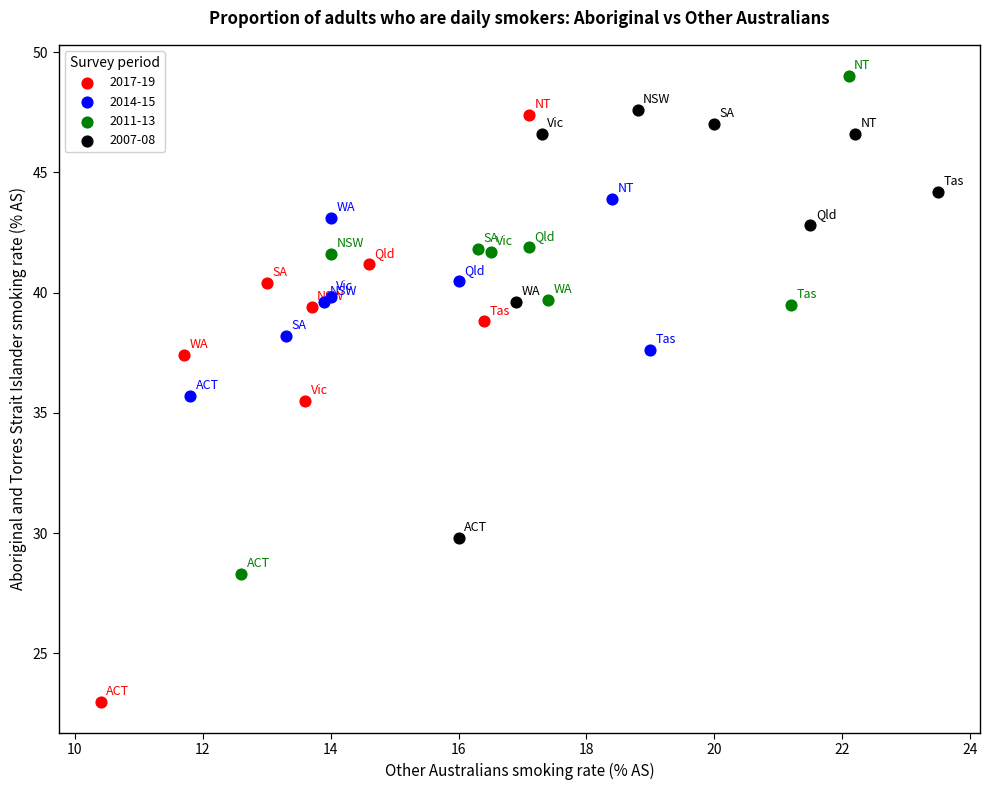

What are all the series names shown in the legend?

2017-19, 2014-15, 2011-13, 2007-08